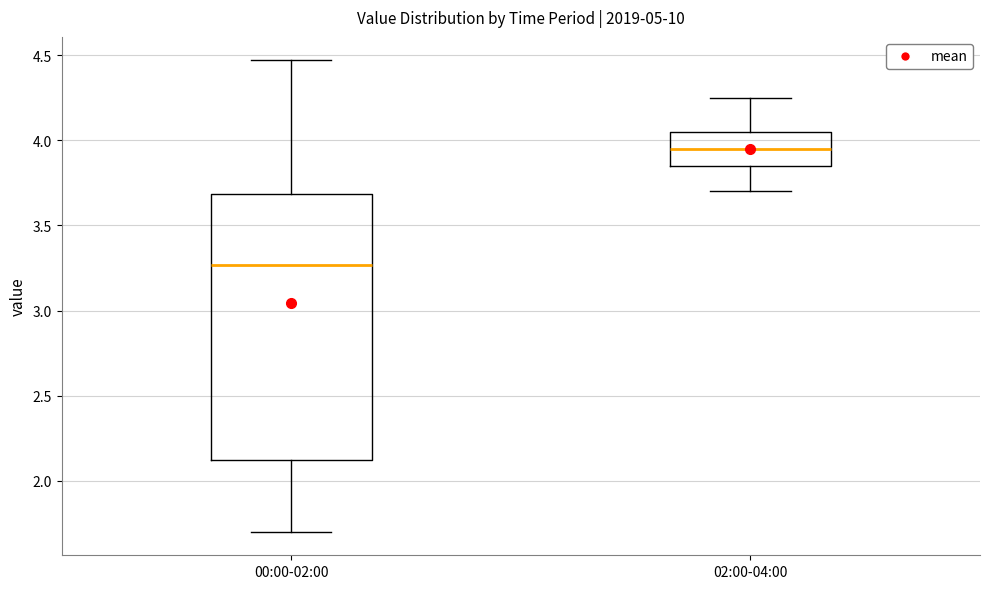

Reading left to right, read every box against the y-axis: the position of its median line, the range the box covers, and the ends of its whiskers. The values are not printed on the chart, so give them approximately, as read against the axis.

00:00-02:00: median 3.25, box 2.10 to 3.70, whiskers 1.70 to 4.45
02:00-04:00: median 3.95, box 3.85 to 4.05, whiskers 3.70 to 4.25